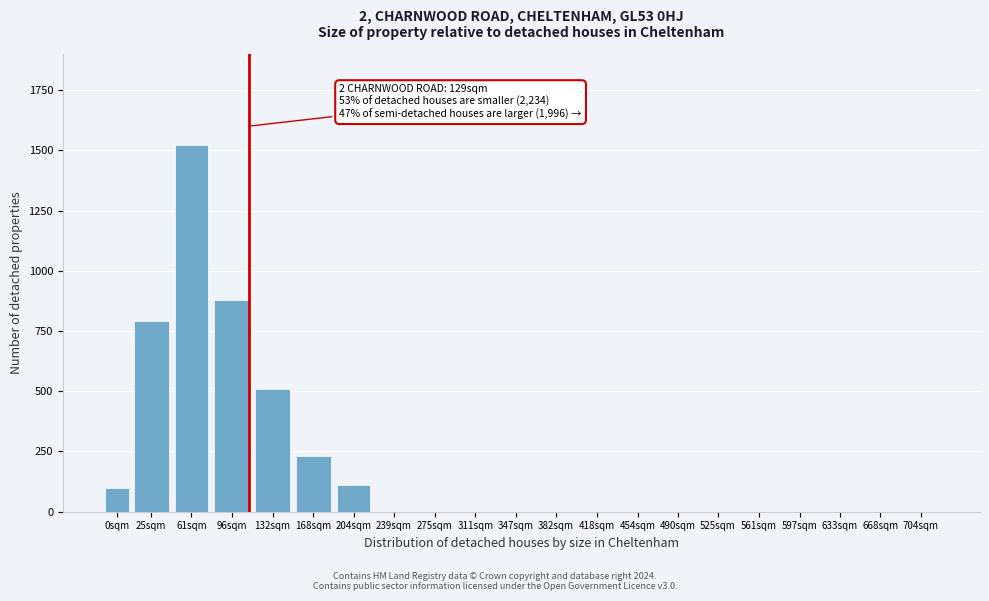

Reading left to right, transcribe all the data shown in this chart.

0sqm=100	25sqm=790	61sqm=1520	96sqm=880	132sqm=510	168sqm=230	204sqm=110	239sqm=0	275sqm=0	311sqm=0	347sqm=0	382sqm=0	418sqm=0	454sqm=0	490sqm=0	525sqm=0	561sqm=0	597sqm=0	633sqm=0	668sqm=0	704sqm=0